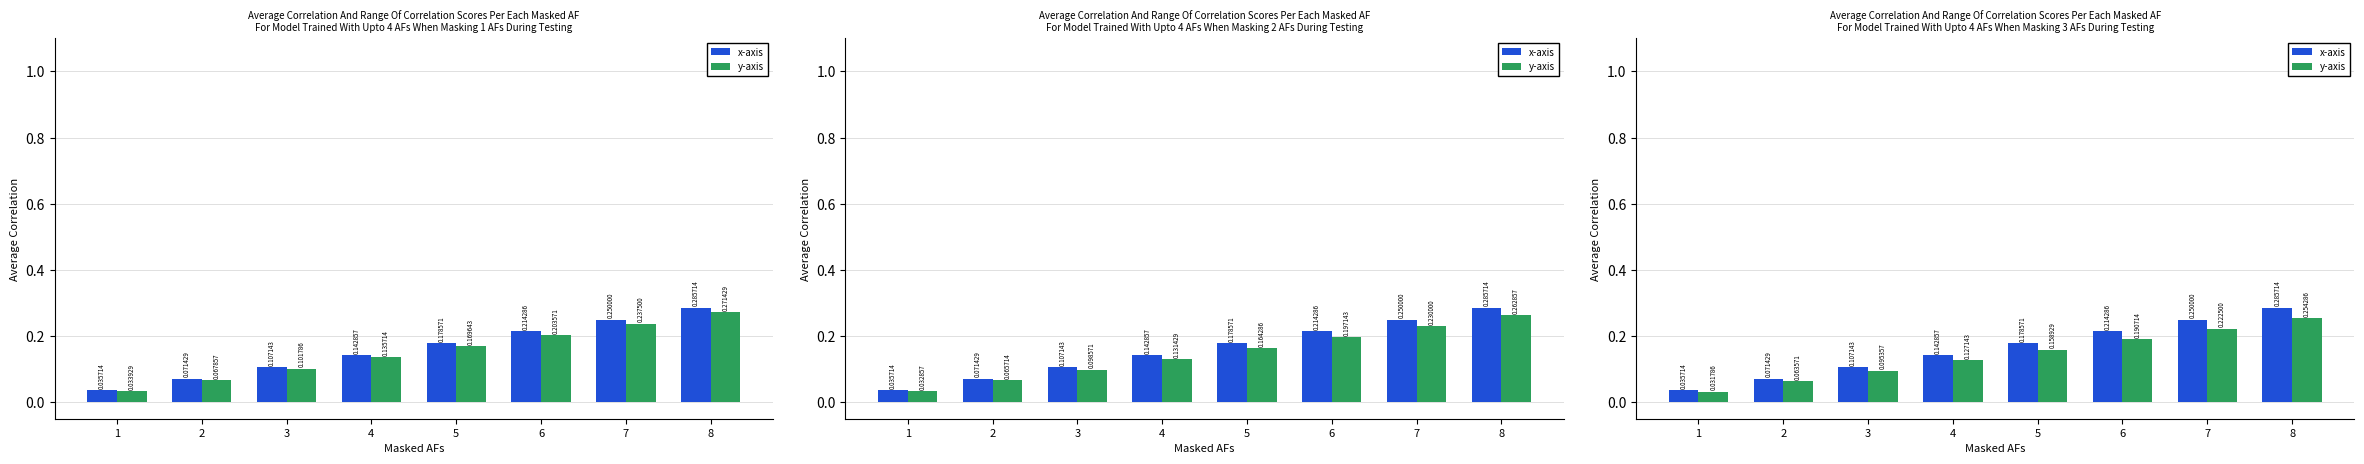

What is the value of the x-axis bar at the 8th from the left?

0.3